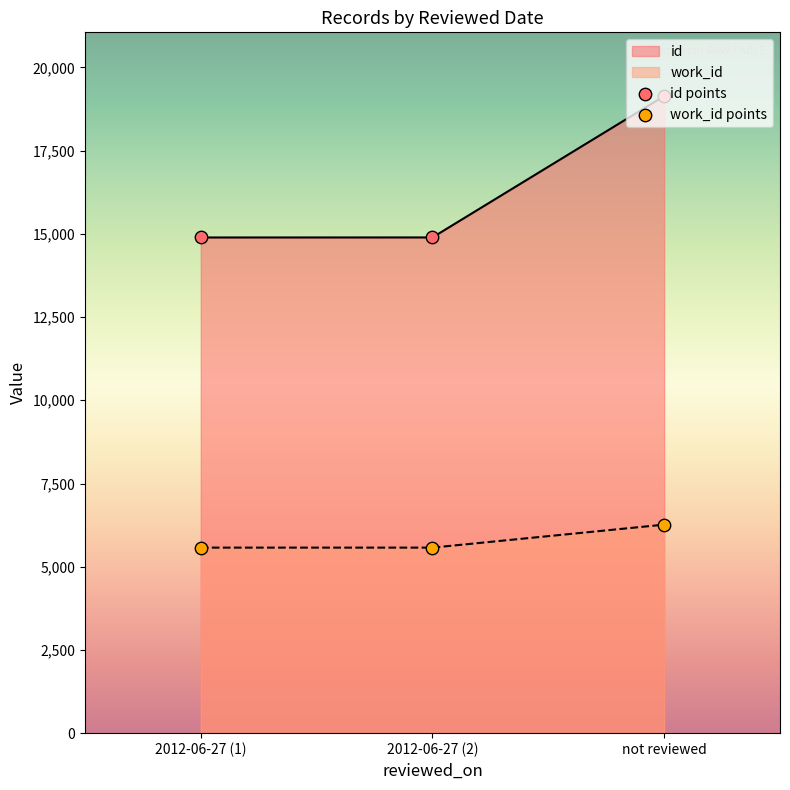

Which series reaches the maximum Y coordinate?

id points